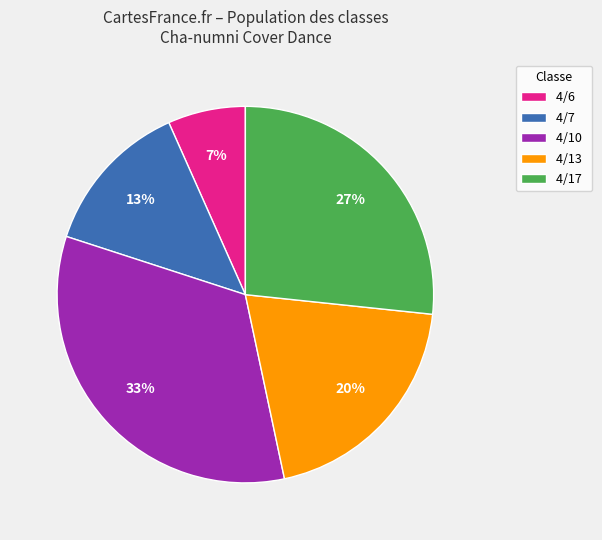

To the nearest percent, what is the combined percentage of 4/13 and 4/7?

33%